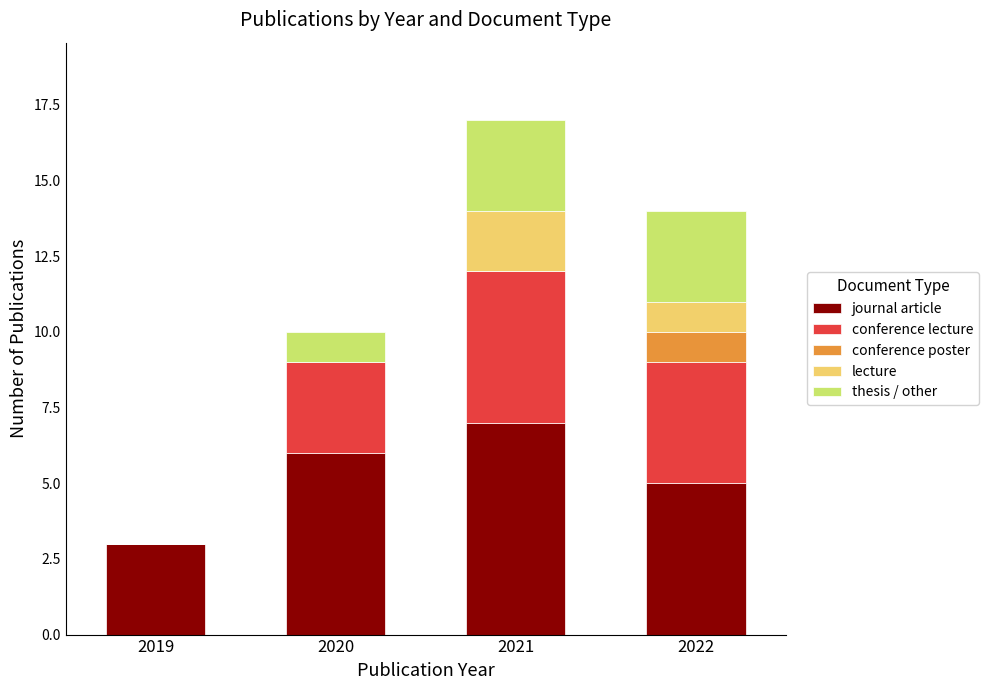

At which category is the sum across all series the highest?

2021